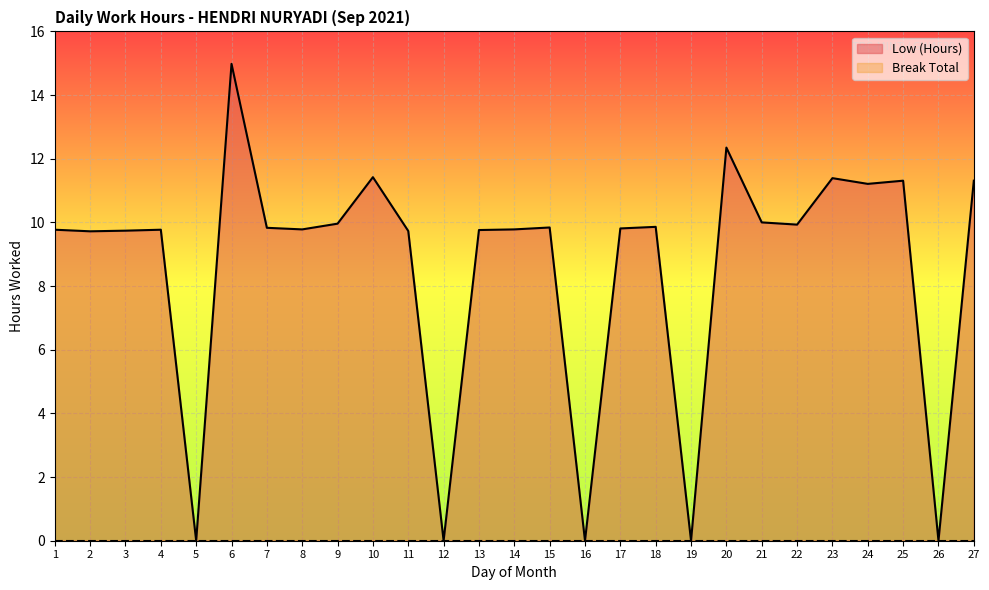

What is the average value?

8.6